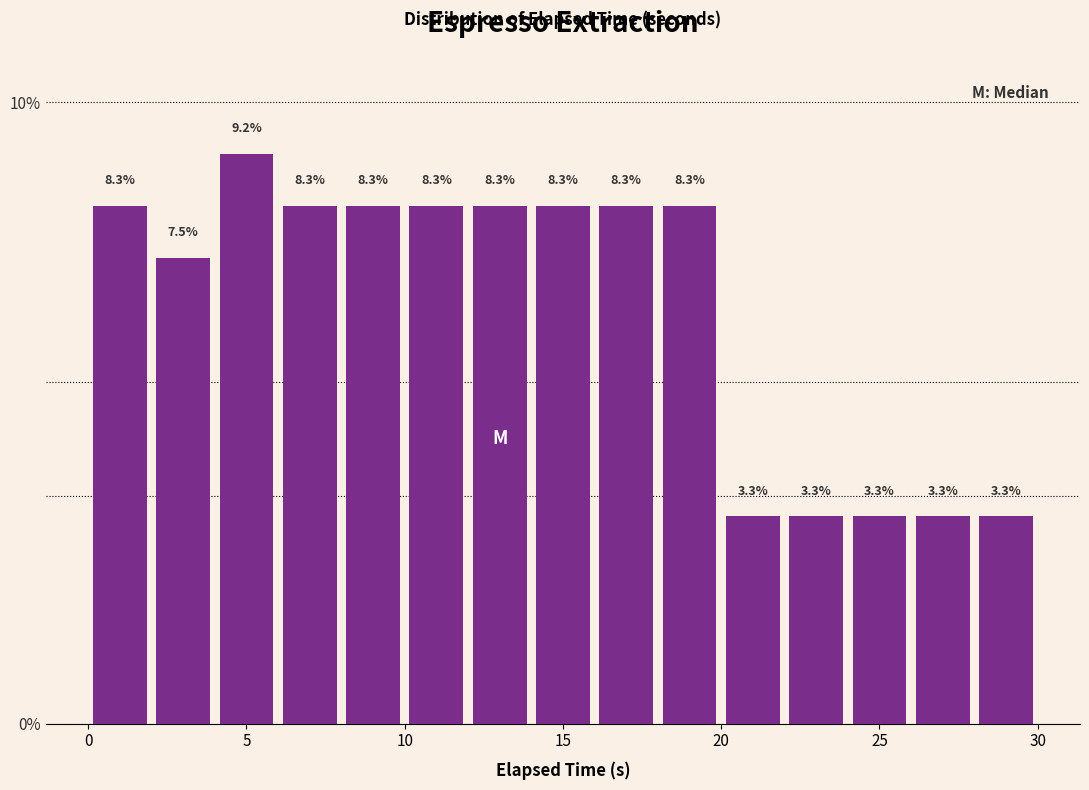

Around what value on the x-axis is the tallest bar? Give the approximate position of its centre, as read against the axis.

5.0